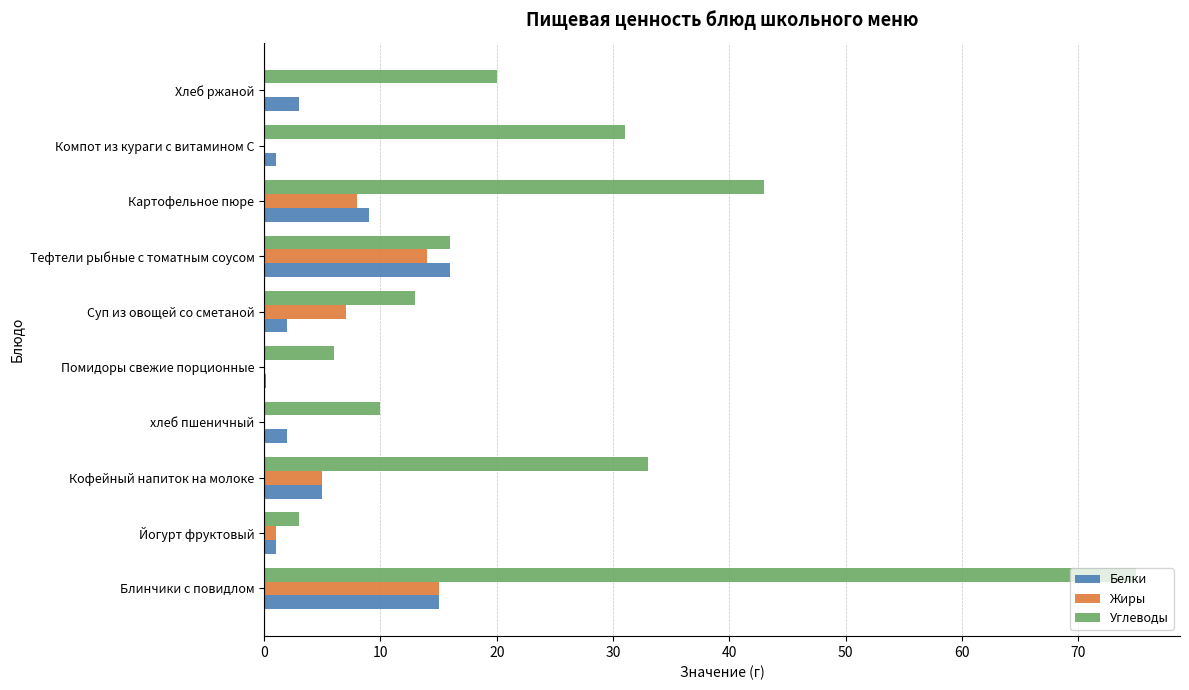

True or false: Жиры has a value of -9.1 at Хлеб ржаной.

False